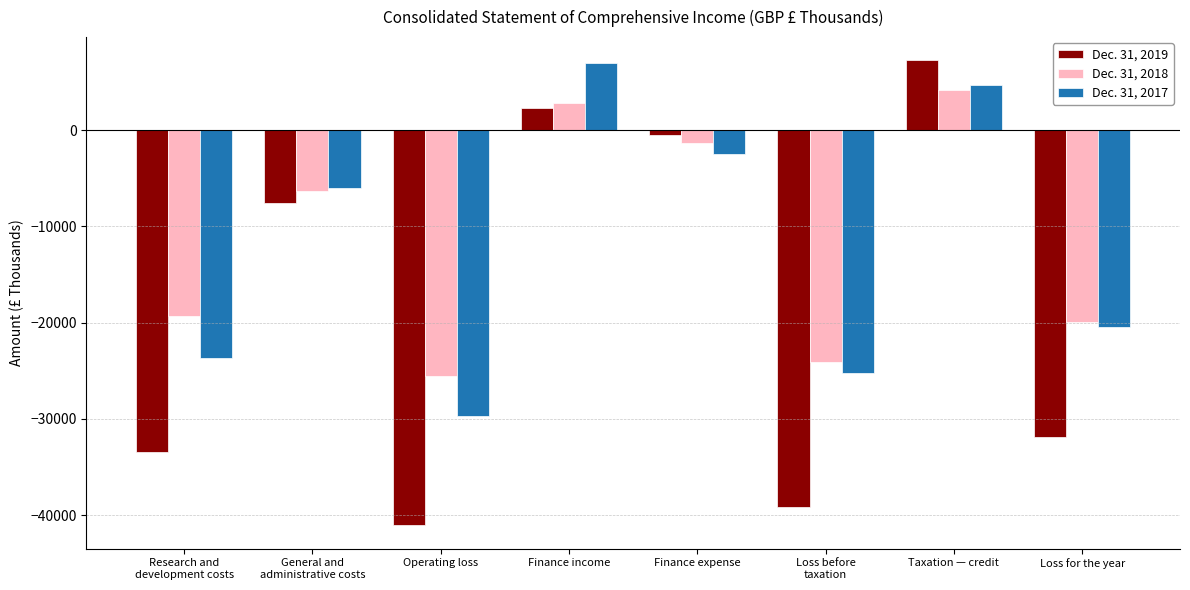

The Dec. 31, 2018 series shows -19294 at Research and
development costs. True or false?

True